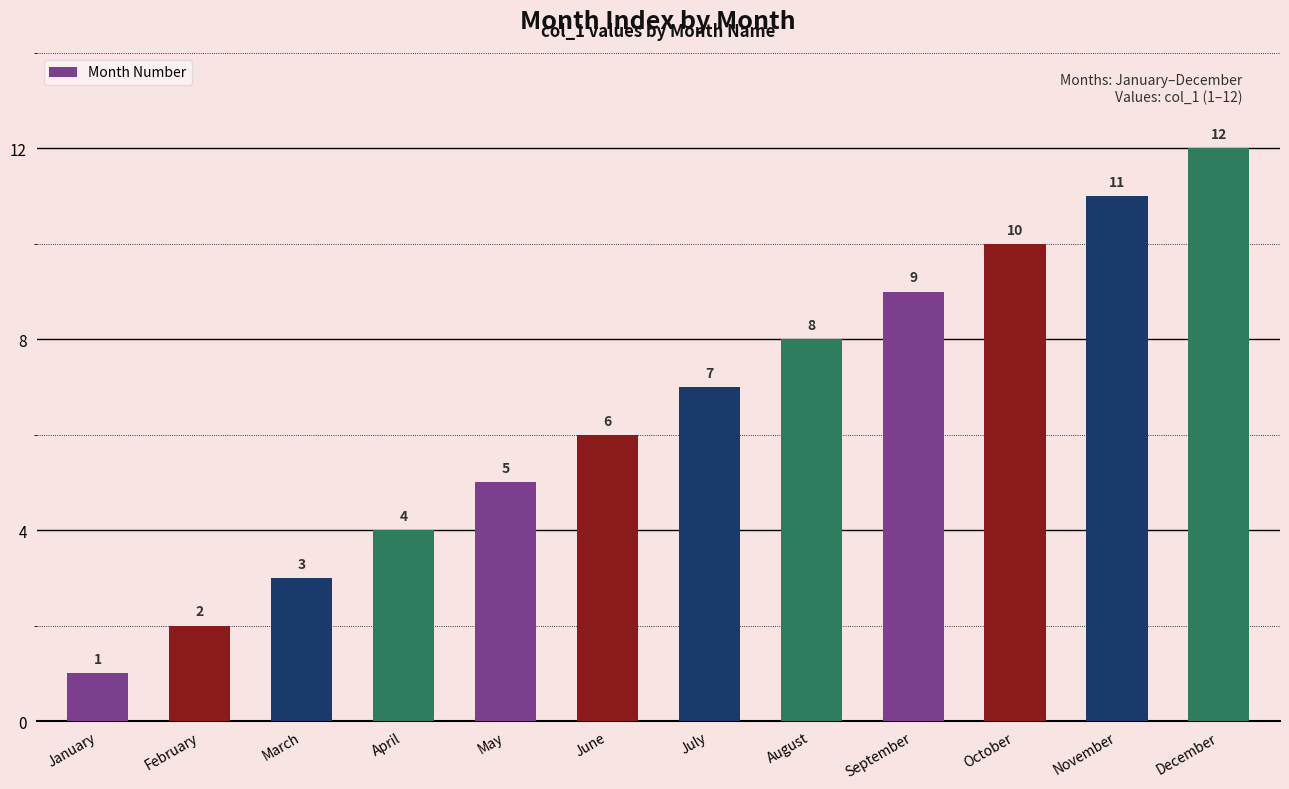

The chart shows a value of 7 at November. True or false?

False